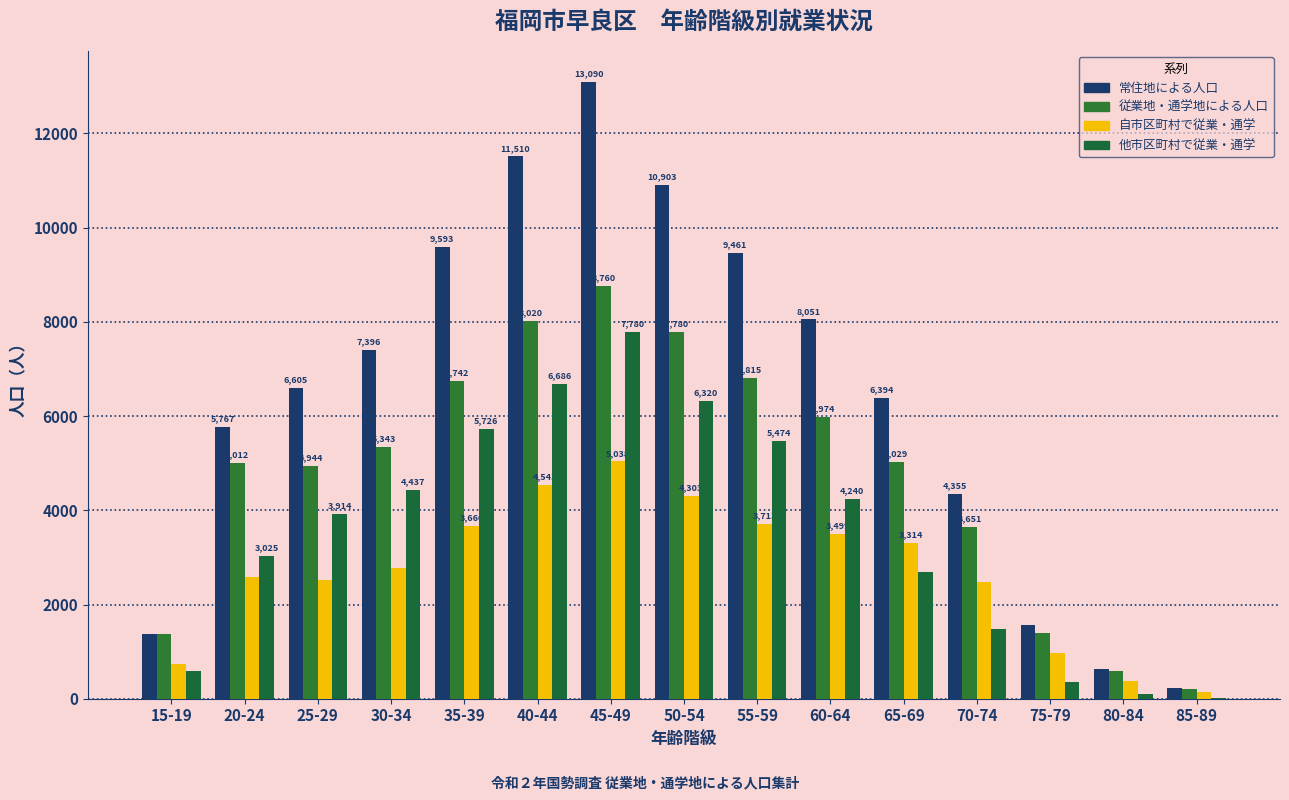

Where does the 常住地による人口 series first go above 6605?

30-34